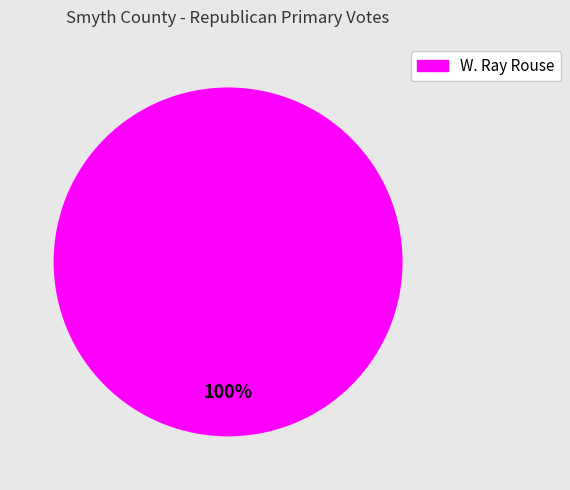

Is there any slice that represents more than half of the pie?

Yes